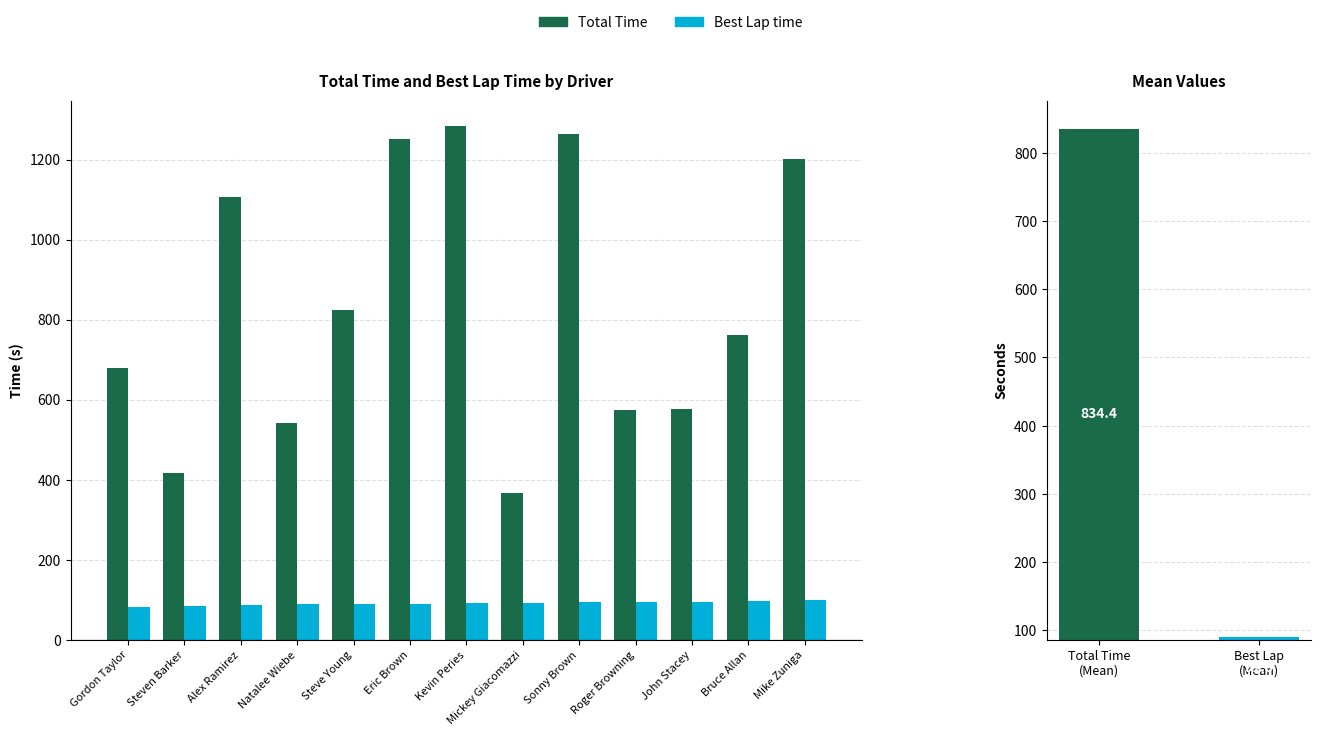

At which category is the sum across all series the highest?

Kevin Peries